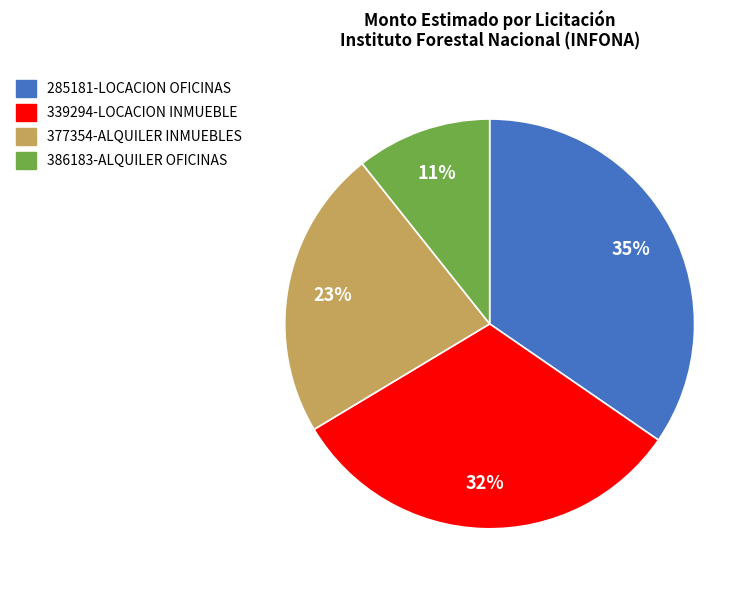

To the nearest percent, what is the difference between the largest and smallest slice percentages?

24%